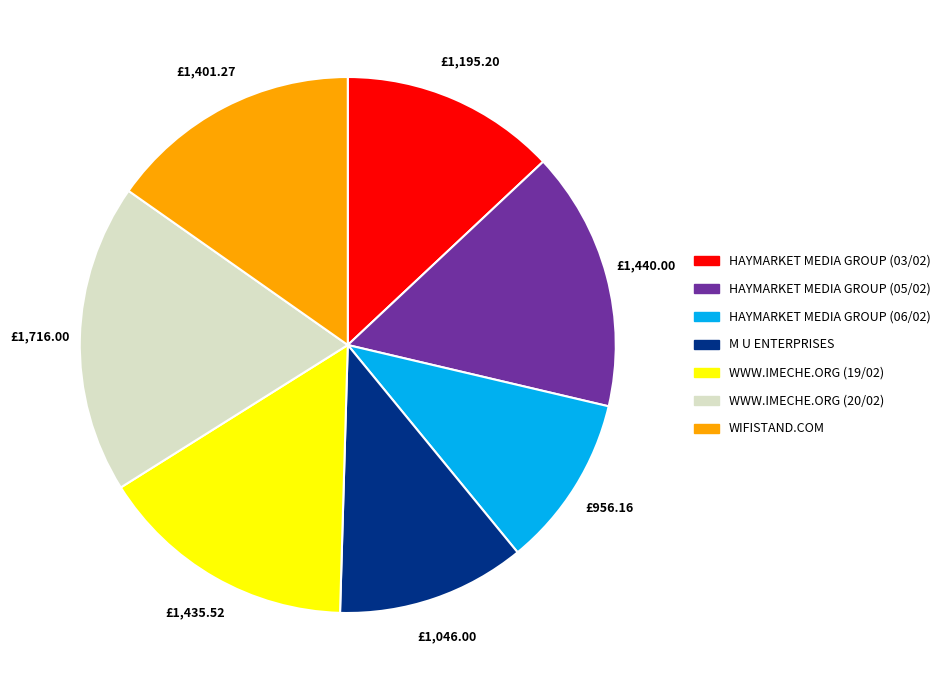

Does any single category account for the majority?

No